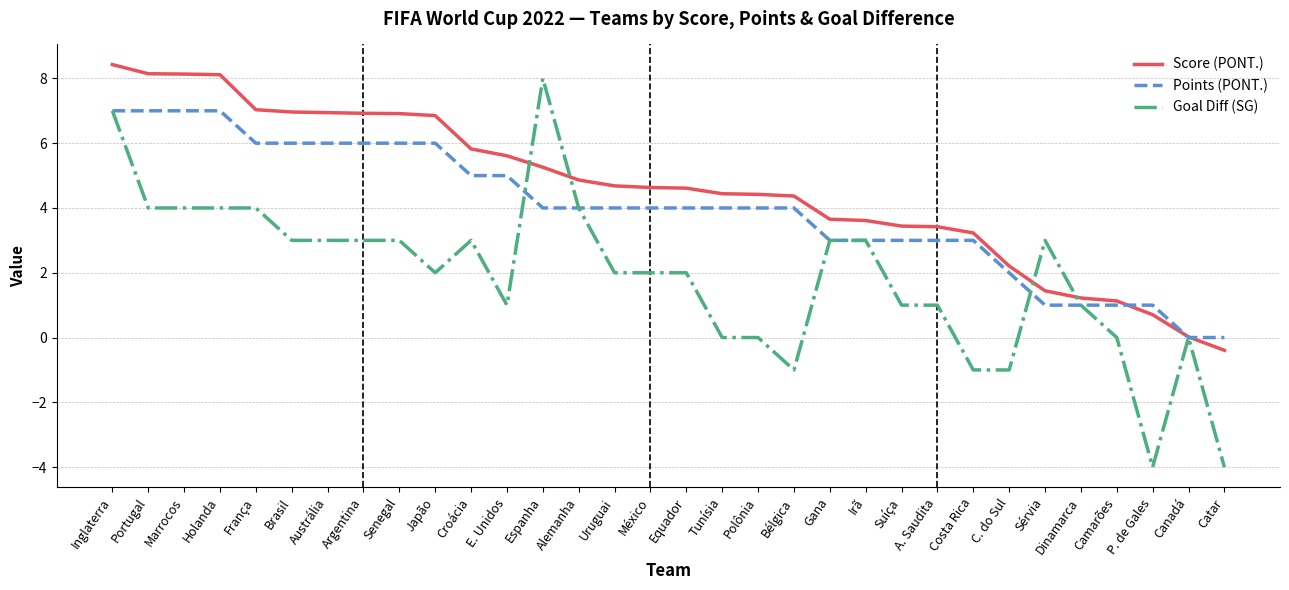

What is the maximum value for Points (PONT.)?

7.0